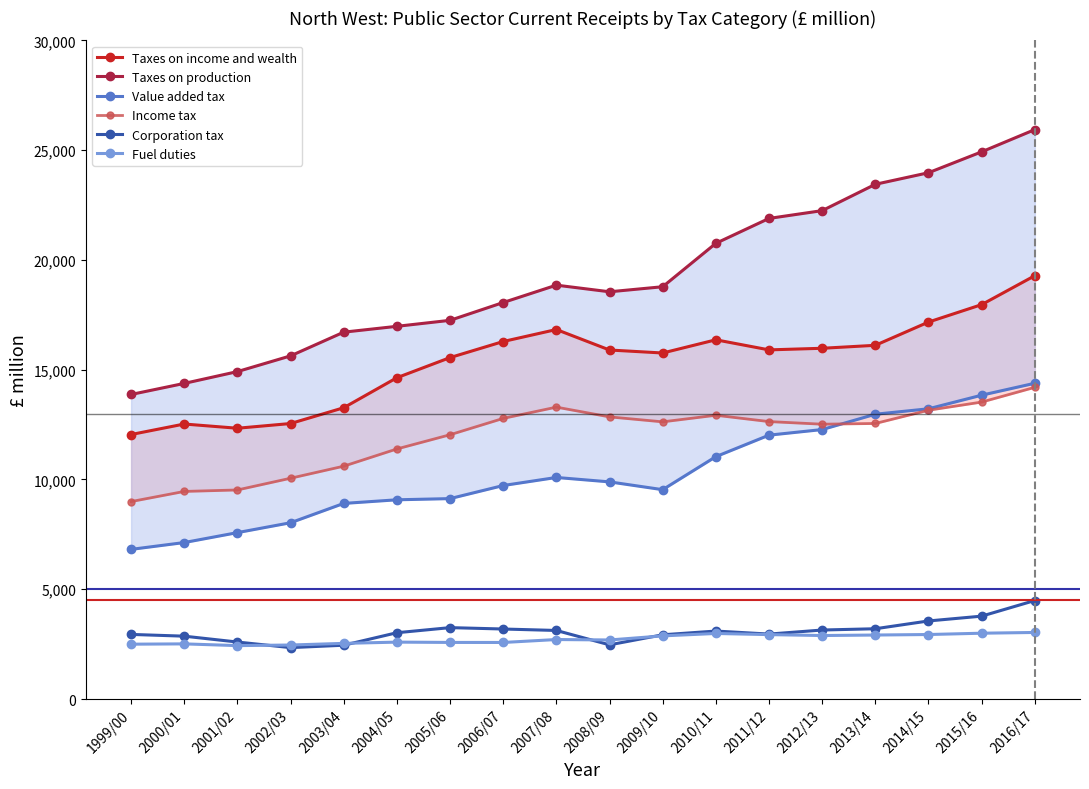

The value of Taxes on production at 2006/07 is 10755. True or false?

False